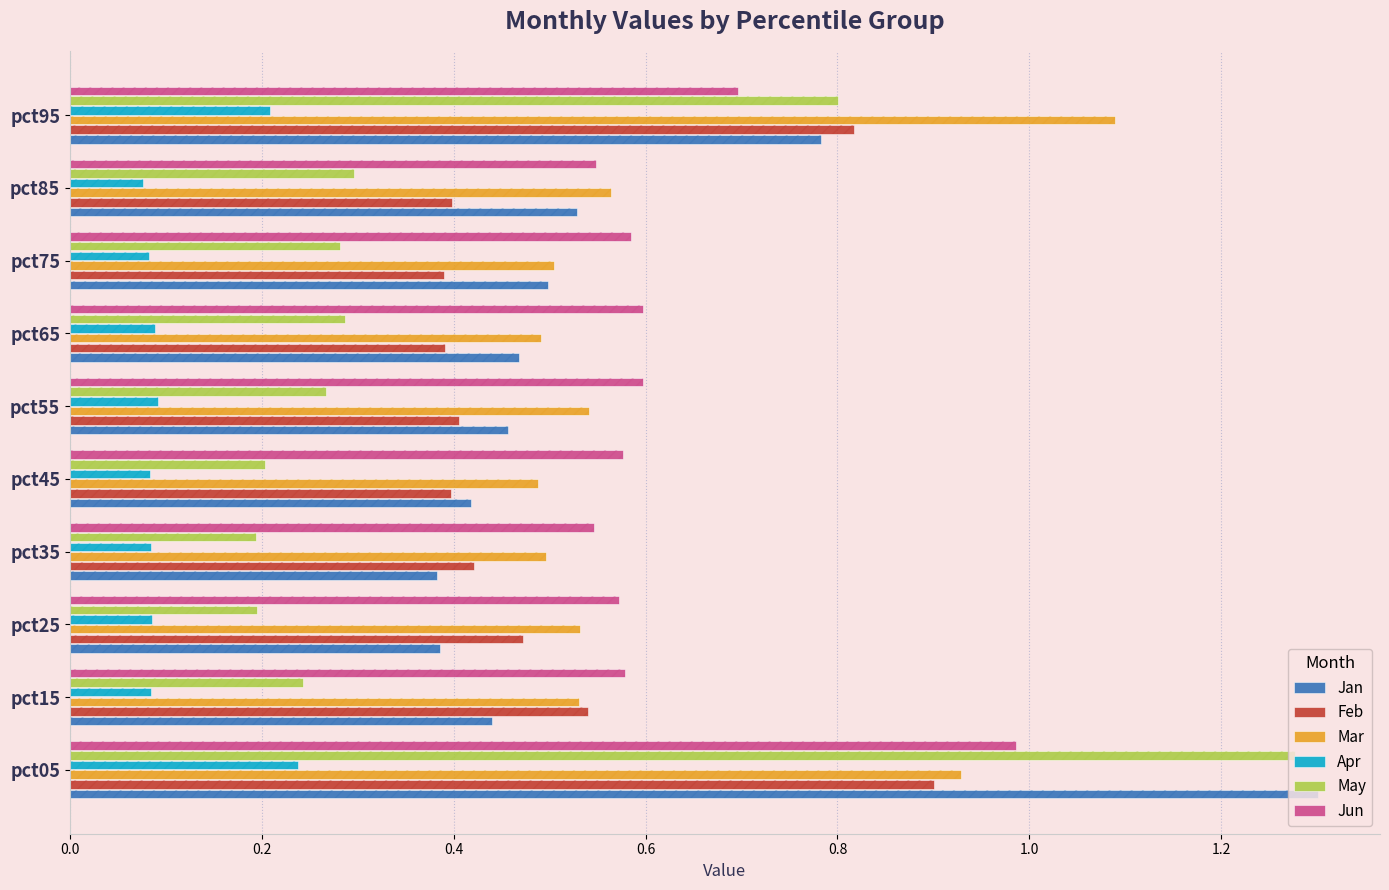

Which category has the lowest value across all series?

pct85